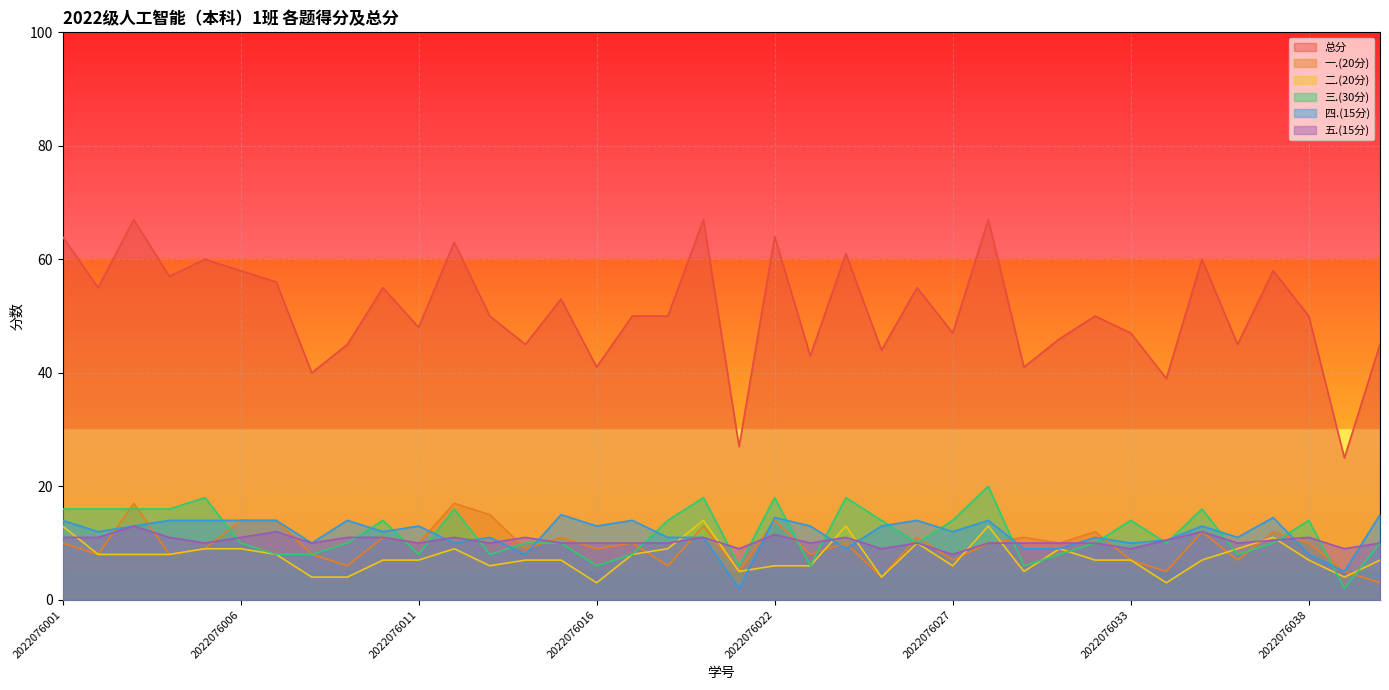

Reading right to left, transcribe all the data shown in this chart.

总分: 2022076040=45.0	2022076039=25.0	2022076038=50.0	2022076037=58.0	2022076036=45.0	2022076035=60.0	2022076034=39.0	2022076033=47.0	2022076031=50.0	2022076030=46.0	2022076029=41.0	2022076028=67.0	2022076027=47.0	2022076026=55.0	2022076025=44.0	2022076024=61.0	2022076023=43.0	2022076022=64.0	2022076020=27.0	2022076019=67.0	2022076018=50.0	2022076017=50.0	2022076016=41.0	2022076015=53.0	2022076014=45.0	2022076013=50.0	2022076012=63.0	2022076011=48.0	2022076010=55.0	2022076009=45.0	2022076008=40.0	2022076007=56.0	2022076006=58.0	2022076005=60.0	2022076004=57.0	2022076003=67.0	2022076002=55.0	2022076001=64.0
一.(20分): 2022076040=3.0	2022076039=5.0	2022076038=10.0	2022076037=12.0	2022076036=7.0	2022076035=12.0	2022076034=5.0	2022076033=7.0	2022076031=12.0	2022076030=10.0	2022076029=11.0	2022076028=10.0	2022076027=7.0	2022076026=11.0	2022076025=4.0	2022076024=10.0	2022076023=8.0	2022076022=14.0	2022076020=5.0	2022076019=13.0	2022076018=6.0	2022076017=10.0	2022076016=9.0	2022076015=11.0	2022076014=9.0	2022076013=15.0	2022076012=17.0	2022076011=10.0	2022076010=11.0	2022076009=6.0	2022076008=8.0	2022076007=14.0	2022076006=14.0	2022076005=9.0	2022076004=8.0	2022076003=17.0	2022076002=8.0	2022076001=10.0
二.(20分): 2022076040=7.0	2022076039=4.0	2022076038=7.0	2022076037=11.0	2022076036=9.0	2022076035=7.0	2022076034=3.0	2022076033=7.0	2022076031=7.0	2022076030=9.0	2022076029=5.0	2022076028=13.0	2022076027=6.0	2022076026=10.0	2022076025=4.0	2022076024=13.0	2022076023=6.0	2022076022=6.0	2022076020=5.0	2022076019=14.0	2022076018=9.0	2022076017=8.0	2022076016=3.0	2022076015=7.0	2022076014=7.0	2022076013=6.0	2022076012=9.0	2022076011=7.0	2022076010=7.0	2022076009=4.0	2022076008=4.0	2022076007=8.0	2022076006=9.0	2022076005=9.0	2022076004=8.0	2022076003=8.0	2022076002=8.0	2022076001=13.0
三.(30分): 2022076040=10.0	2022076039=2.0	2022076038=14.0	2022076037=10.0	2022076036=8.0	2022076035=16.0	2022076034=10.0	2022076033=14.0	2022076031=10.0	2022076030=8.0	2022076029=6.0	2022076028=20.0	2022076027=14.0	2022076026=10.0	2022076025=14.0	2022076024=18.0	2022076023=6.0	2022076022=18.0	2022076020=6.0	2022076019=18.0	2022076018=14.0	2022076017=8.0	2022076016=6.0	2022076015=10.0	2022076014=10.0	2022076013=8.0	2022076012=16.0	2022076011=8.0	2022076010=14.0	2022076009=10.0	2022076008=8.0	2022076007=8.0	2022076006=10.0	2022076005=18.0	2022076004=16.0	2022076003=16.0	2022076002=16.0	2022076001=16.0
四.(15分): 2022076040=15.0	2022076039=5.0	2022076038=8.0	2022076037=14.5	2022076036=11.0	2022076035=13.0	2022076034=10.5	2022076033=10.0	2022076031=11.0	2022076030=9.0	2022076029=9.0	2022076028=14.0	2022076027=12.0	2022076026=14.0	2022076025=13.0	2022076024=9.0	2022076023=13.0	2022076022=14.5	2022076020=2.0	2022076019=11.0	2022076018=11.0	2022076017=14.0	2022076016=13.0	2022076015=15.0	2022076014=8.0	2022076013=11.0	2022076012=10.0	2022076011=13.0	2022076010=12.0	2022076009=14.0	2022076008=10.0	2022076007=14.0	2022076006=14.0	2022076005=14.0	2022076004=14.0	2022076003=13.0	2022076002=12.0	2022076001=14.0
五.(15分): 2022076040=10.0	2022076039=9.0	2022076038=11.0	2022076037=10.5	2022076036=10.0	2022076035=12.0	2022076034=10.5	2022076033=9.0	2022076031=10.0	2022076030=10.0	2022076029=10.0	2022076028=10.0	2022076027=8.0	2022076026=10.0	2022076025=9.0	2022076024=11.0	2022076023=10.0	2022076022=11.5	2022076020=9.0	2022076019=11.0	2022076018=10.0	2022076017=10.0	2022076016=10.0	2022076015=10.0	2022076014=11.0	2022076013=10.0	2022076012=11.0	2022076011=10.0	2022076010=11.0	2022076009=11.0	2022076008=10.0	2022076007=12.0	2022076006=11.0	2022076005=10.0	2022076004=11.0	2022076003=13.0	2022076002=11.0	2022076001=11.0